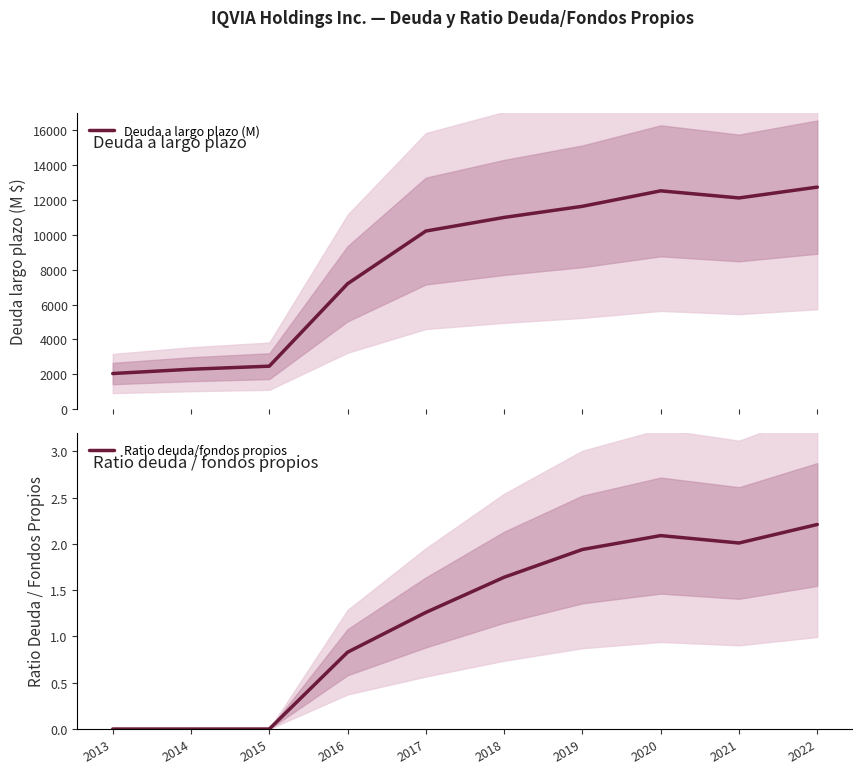

Rank the series at 2018 from highest to lowest value.

Deuda a largo plazo (M), Ratio deuda/fondos propios